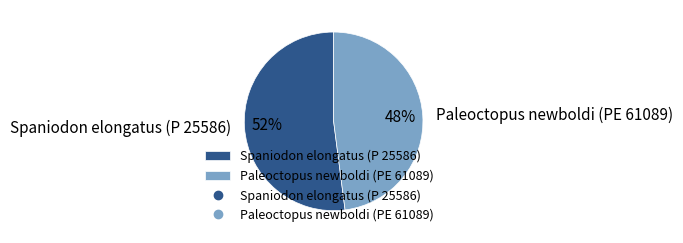

Which slice is the largest?

Spaniodon elongatus (P 25586)